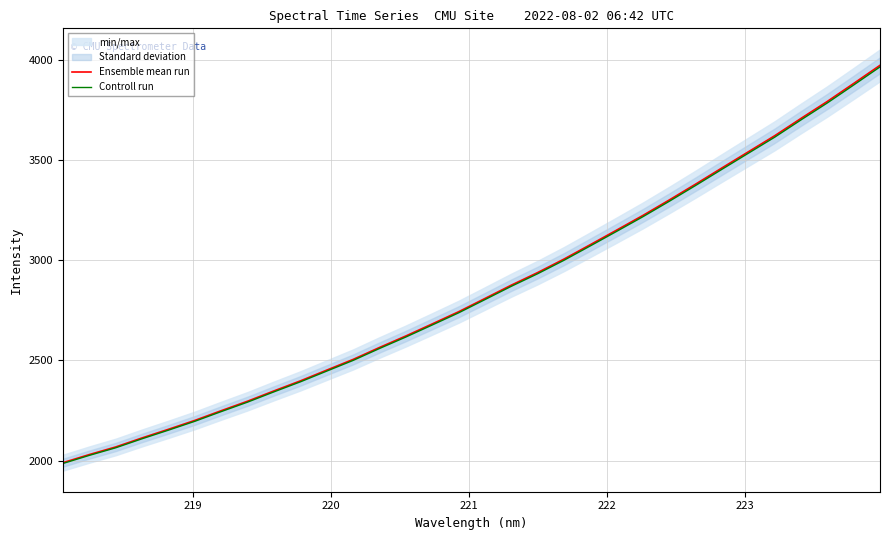

What is the lowest value of the Controll run series?

1985.2